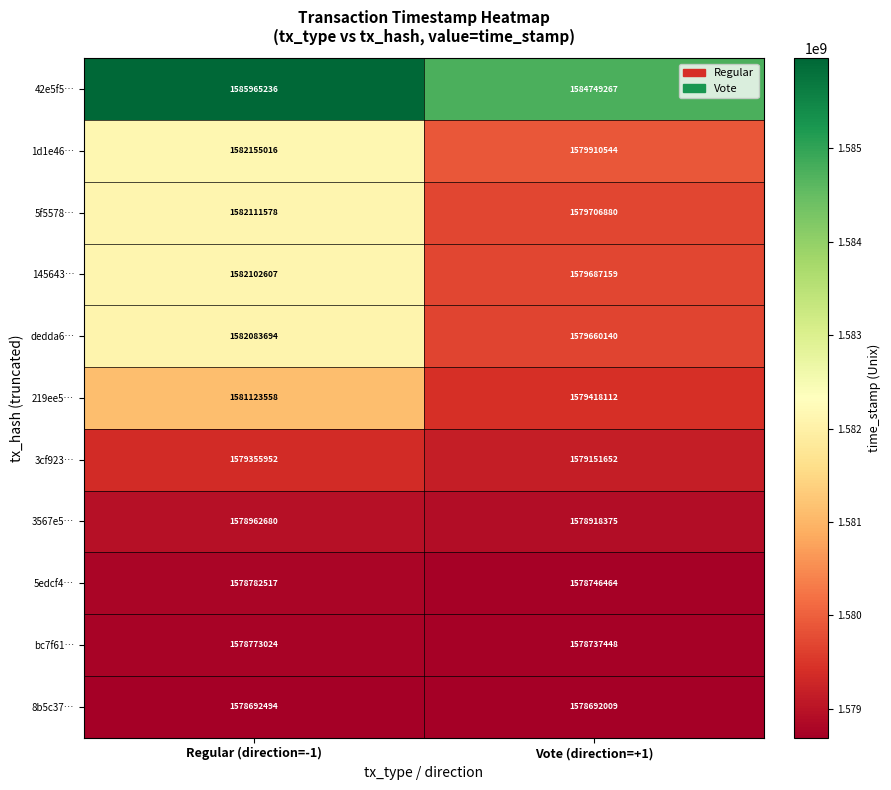

The value of 5edcf4… at Vote (direction=+1) is 1578746464. True or false?

True